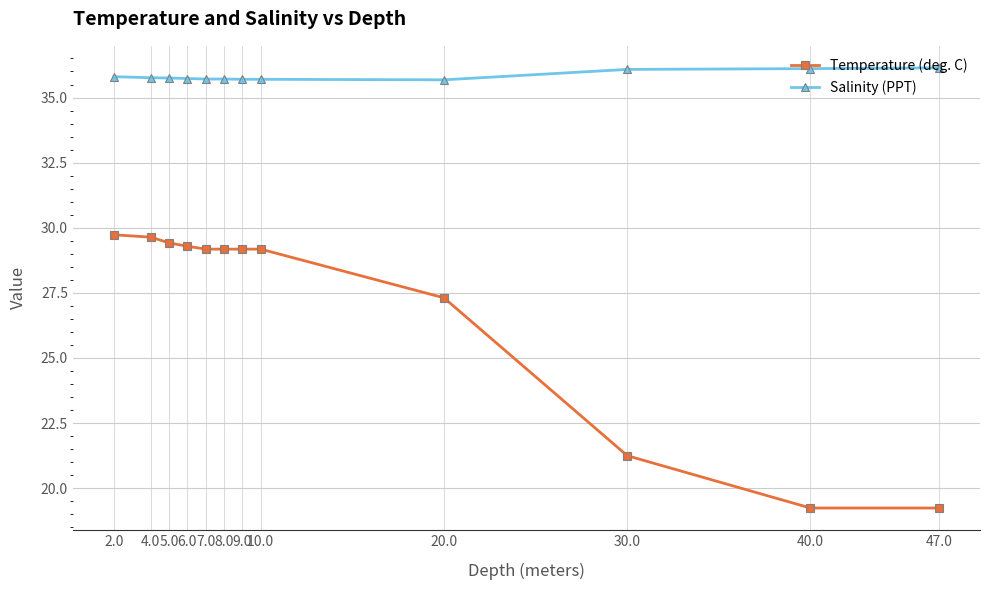

Is this an area chart (filled region under the line)?

No